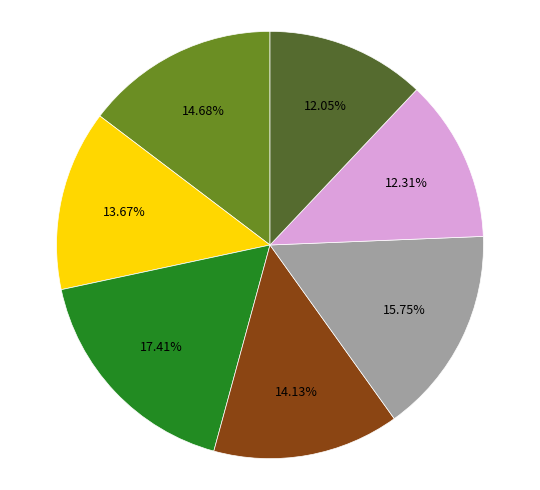

Is there any slice that represents more than half of the pie?

No